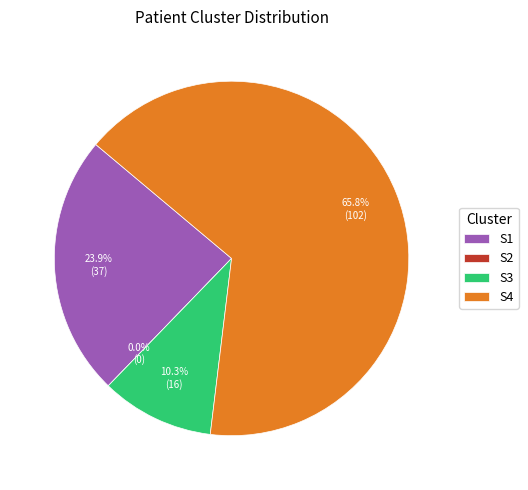

To the nearest percent, what percentage of the pie is S4?

66%